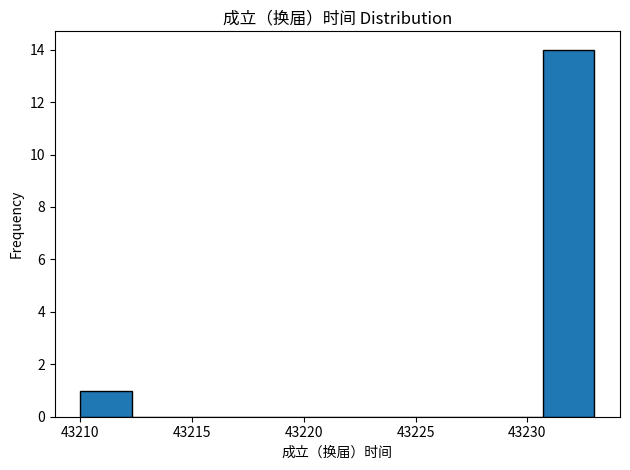

Over which range of the x-axis is the bar tallest?

43230.7 to 43233.0